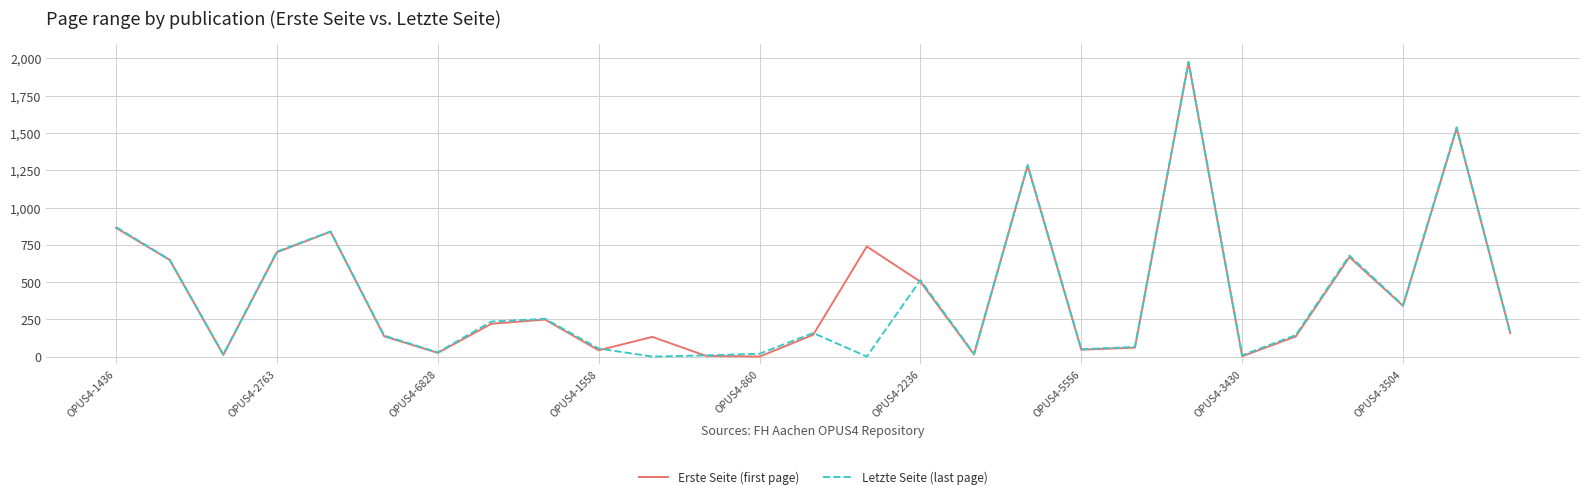

What is the maximum value for Erste Seite (first page)?

1974